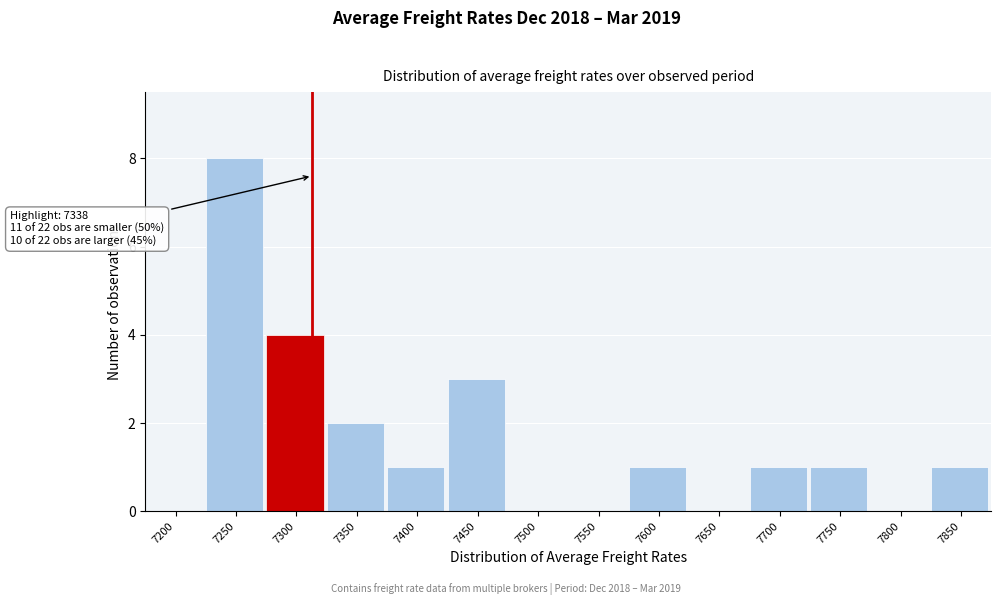

Reading left to right, transcribe all the data shown in this chart.

7200=0	7250=8	7300=4	7350=2	7400=1	7450=3	7500=0	7550=0	7600=1	7650=0	7700=1	7750=1	7800=0	7850=1